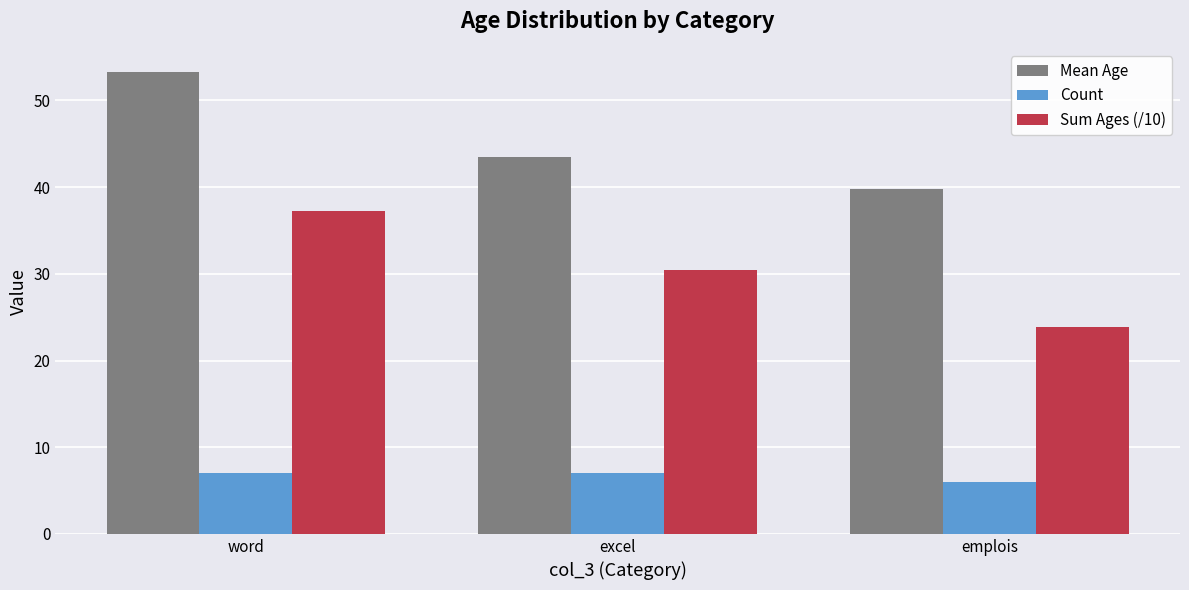

What is the difference between the Count values at word and emplois?

1.0